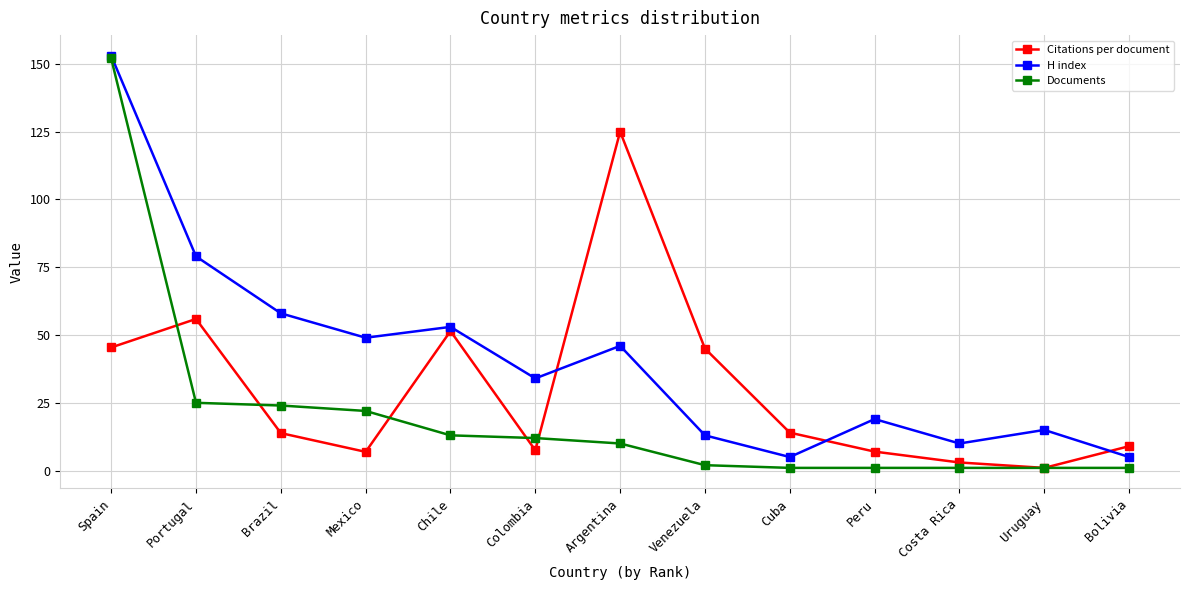

At which label does H index reach its peak?

Spain